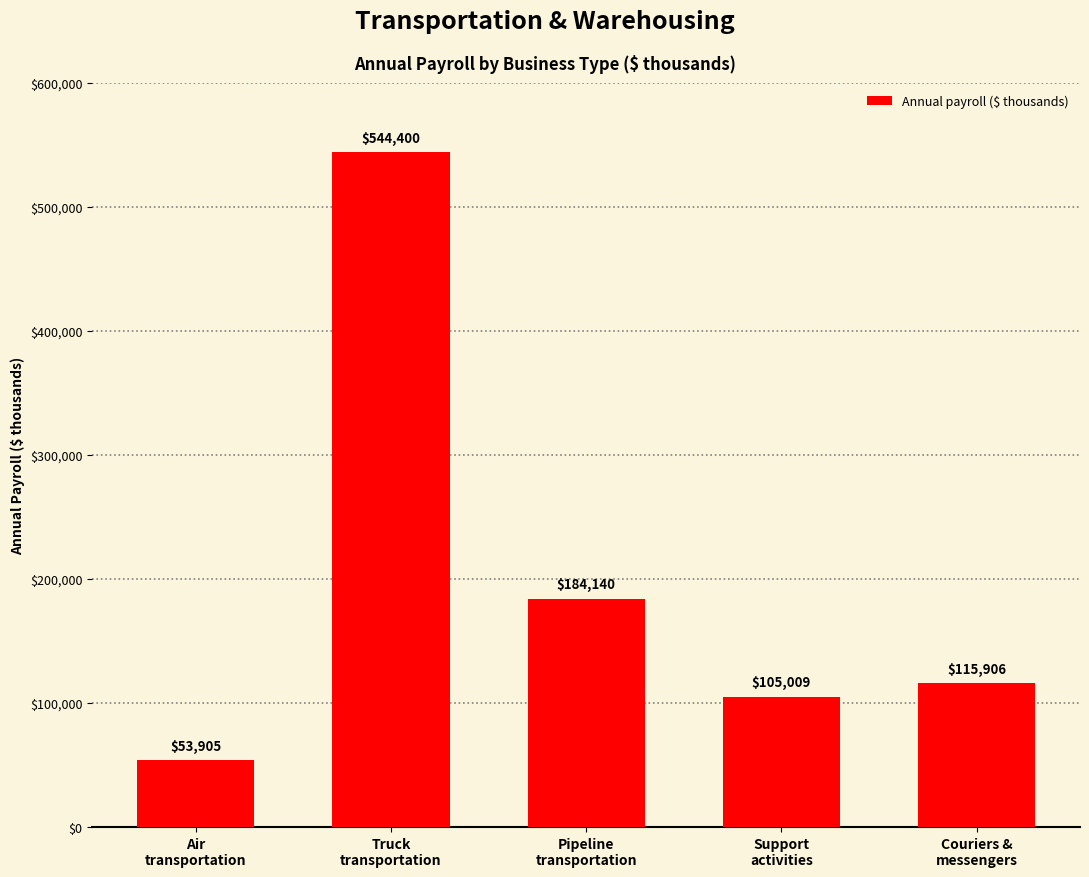

At which category does the chart reach its minimum across all series?

Air
transportation